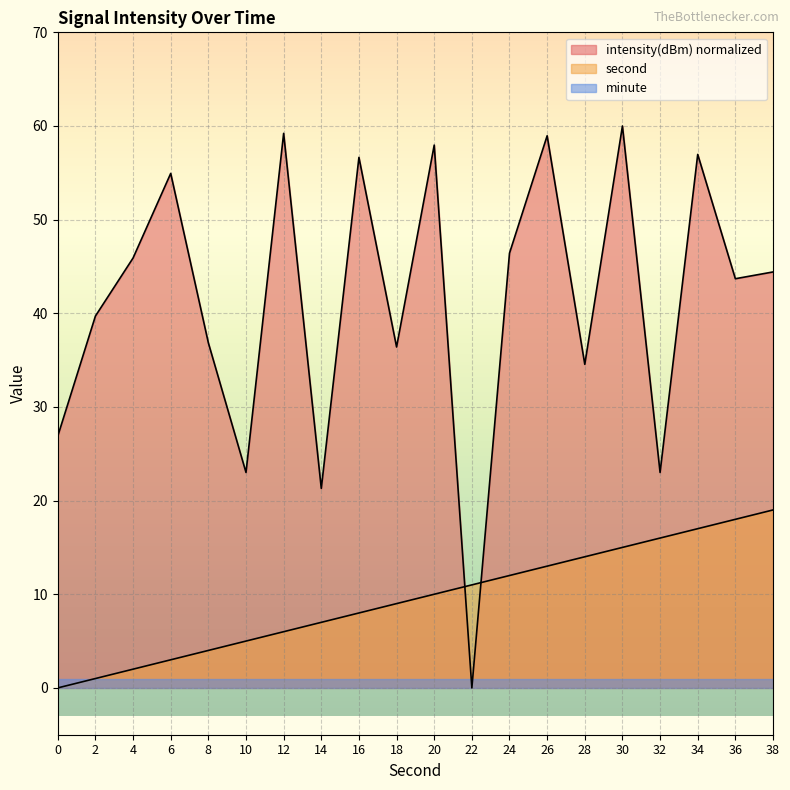

True or false: intensity has a value of 59.0 at 26.

True